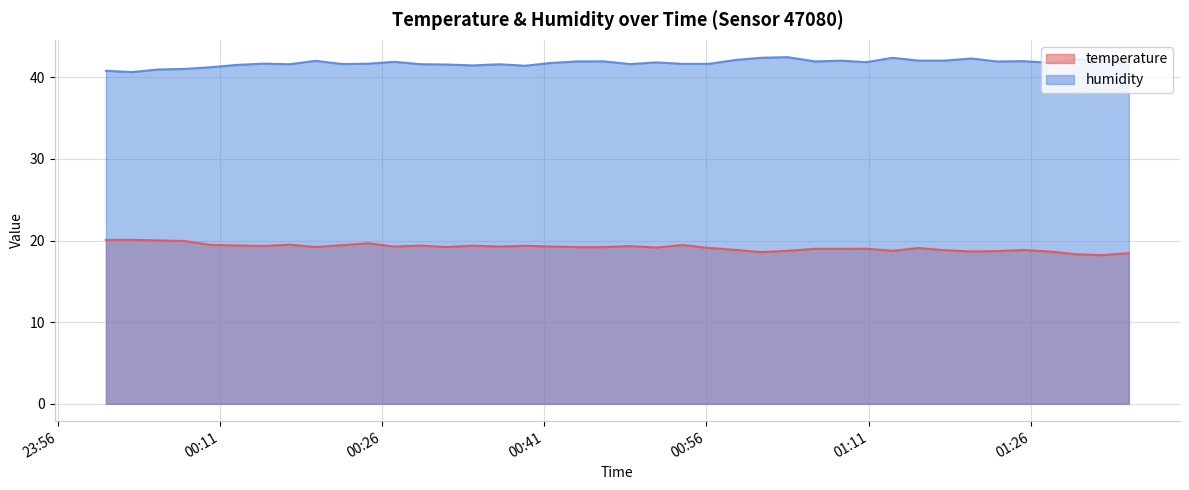

Reading left to right, transcribe all the data shown in this chart.

temperature: 20.1	20.1	20.0	19.9	19.5	19.4	19.3	19.5	19.2	19.4	19.7	19.3	19.4	19.2	19.4	19.3	19.4	19.3	19.2	19.2	19.3	19.1	19.4	19.1	18.9	18.6	18.7	19.0	19.0	19.0	18.7	19.1	18.8	18.6	18.7	18.8	18.6	18.3	18.2	18.4
humidity: 40.8	40.6	40.9	41.0	41.2	41.5	41.7	41.6	42.0	41.6	41.6	41.9	41.6	41.5	41.4	41.6	41.4	41.8	41.9	41.9	41.6	41.8	41.6	41.6	42.1	42.4	42.5	41.9	42.0	41.8	42.4	42.0	42.0	42.3	41.9	42.0	41.8	42.2	42.2	42.0